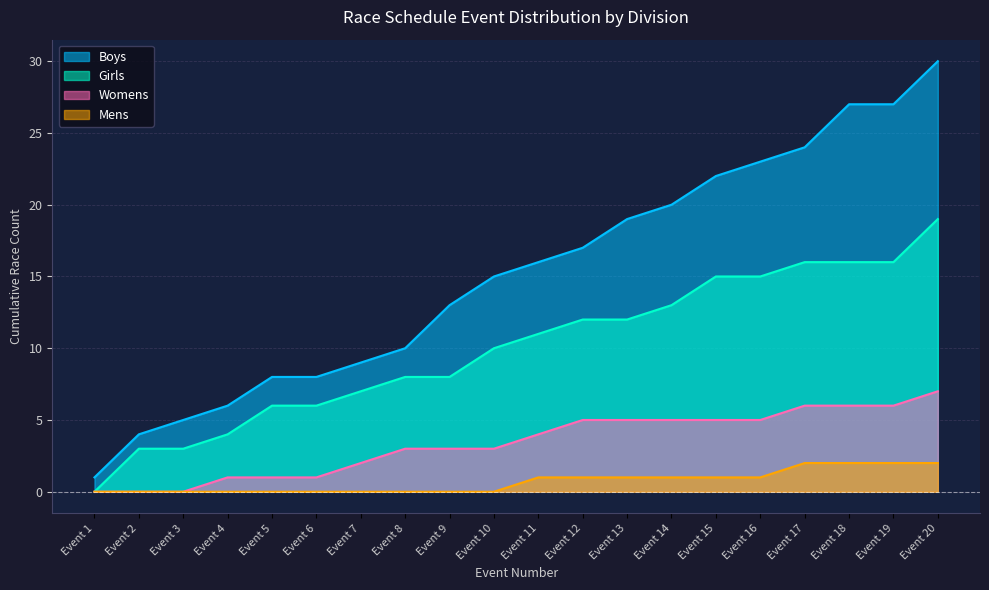

How many distinct data groups are displayed?

4